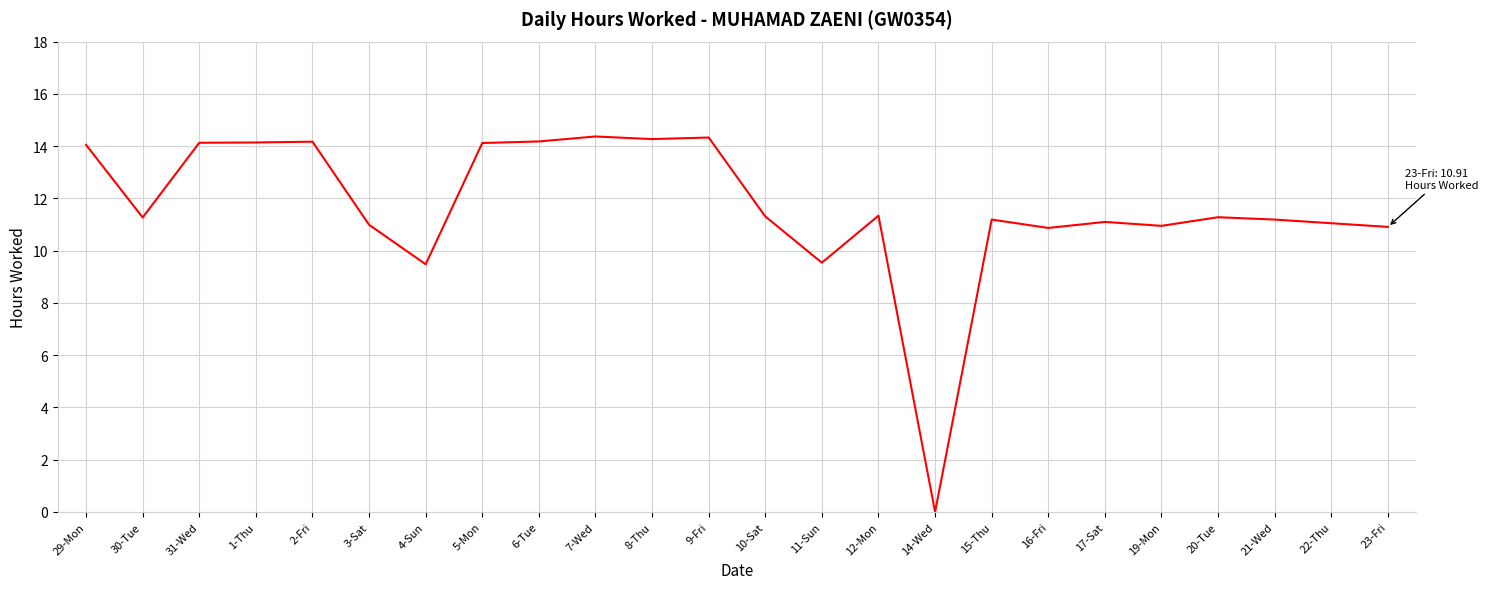

What value does the data have at 5-Mon?

14.1